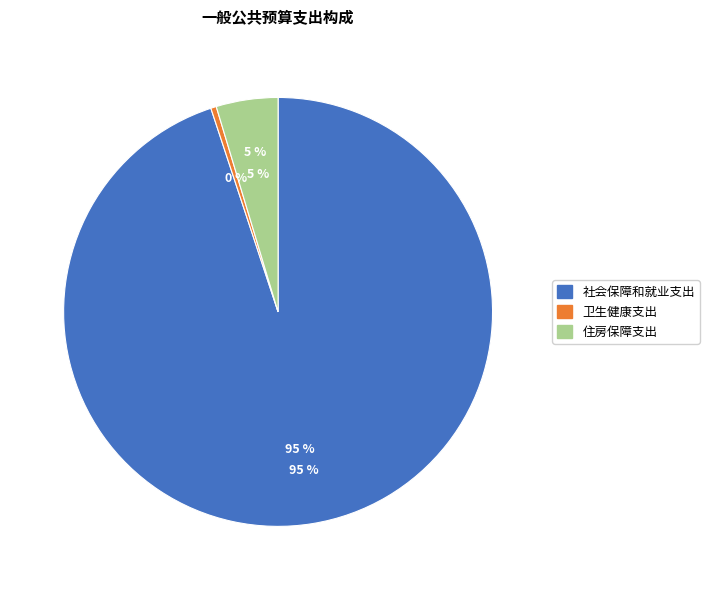

Rank the categories by value from highest to lowest.

社会保障和就业支出, 住房保障支出, 卫生健康支出